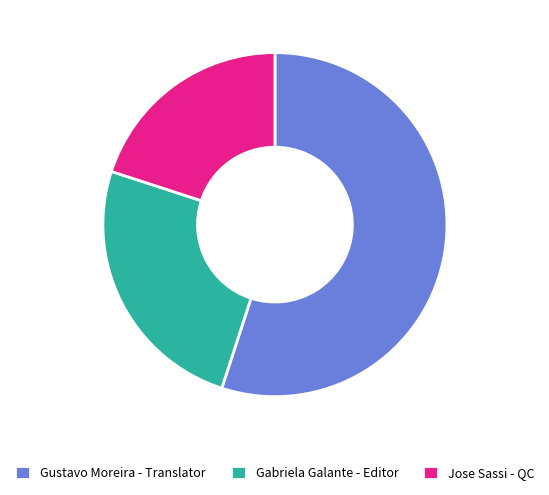

Combined, do Gabriela Galante - Editor and Jose Sassi - QC account for over 50%?

No